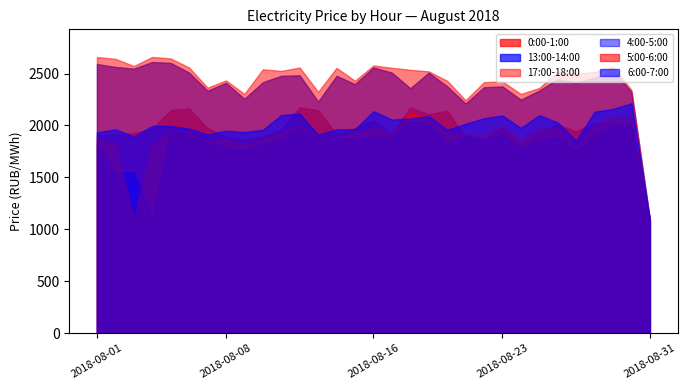

Which series has the largest range (max minus min)?

17:00-18:00